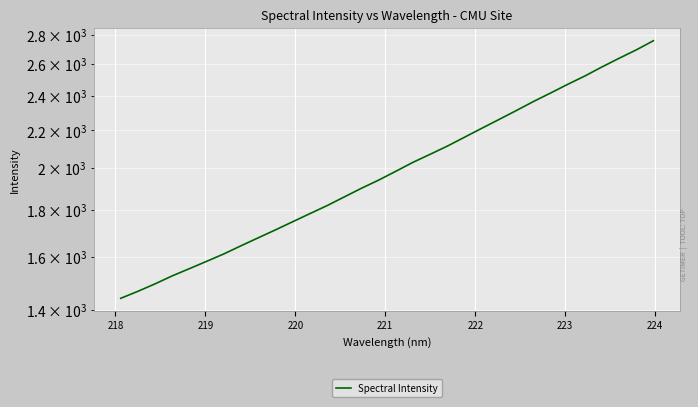

Is this an area chart (filled region under the line)?

No